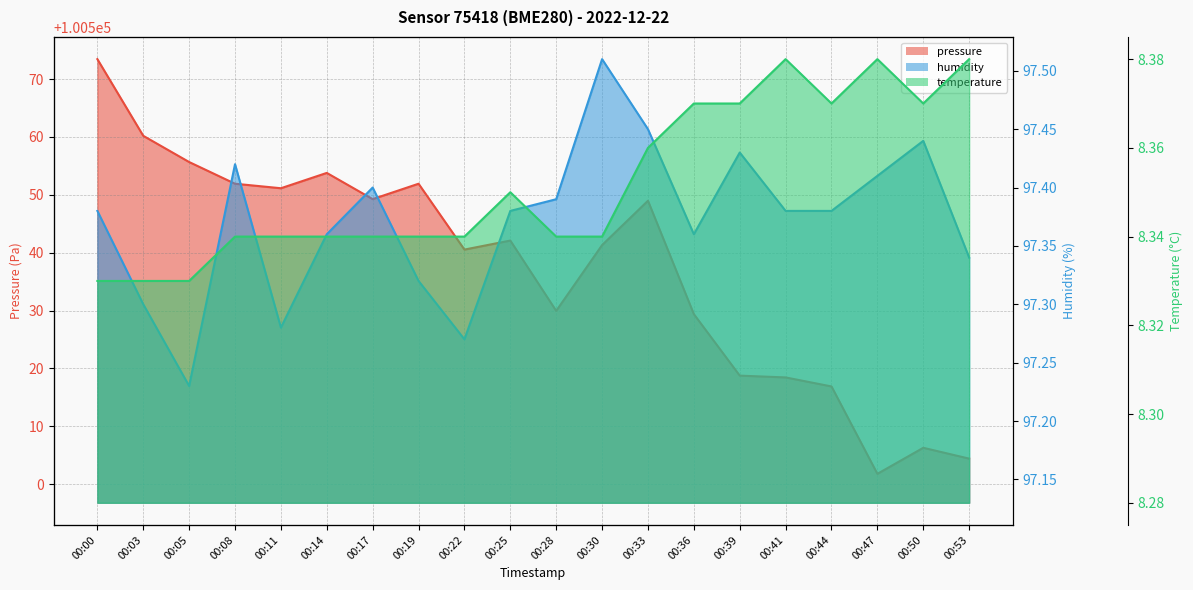

How many interior local peaks does the temperature series have?

3